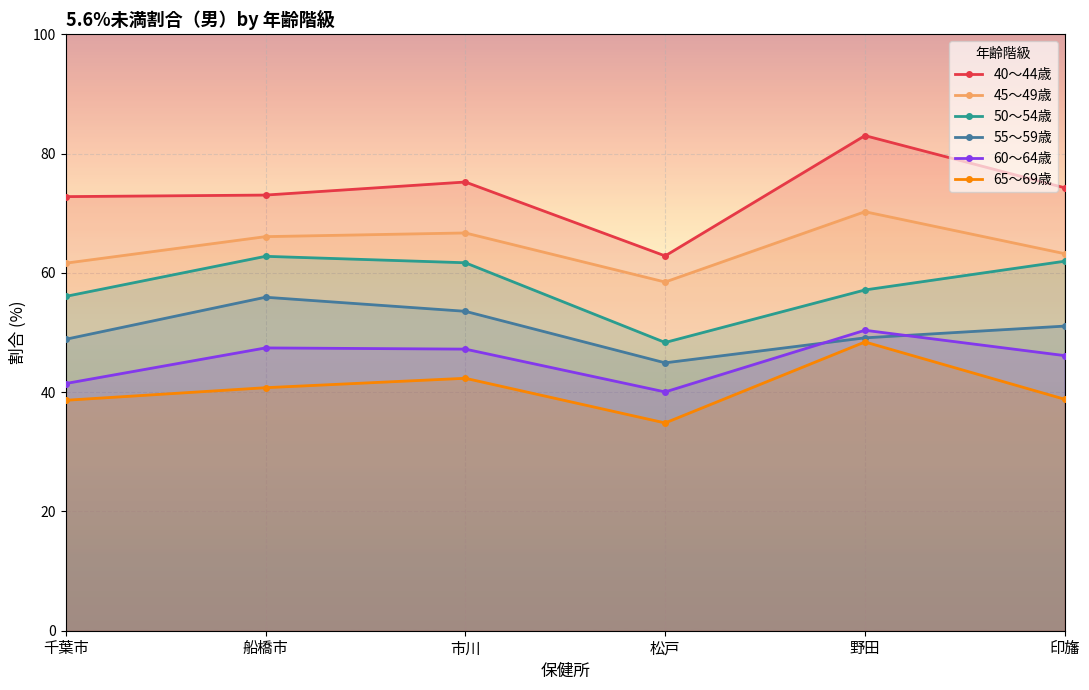

What is the total value across all series at 印旛?

335.5